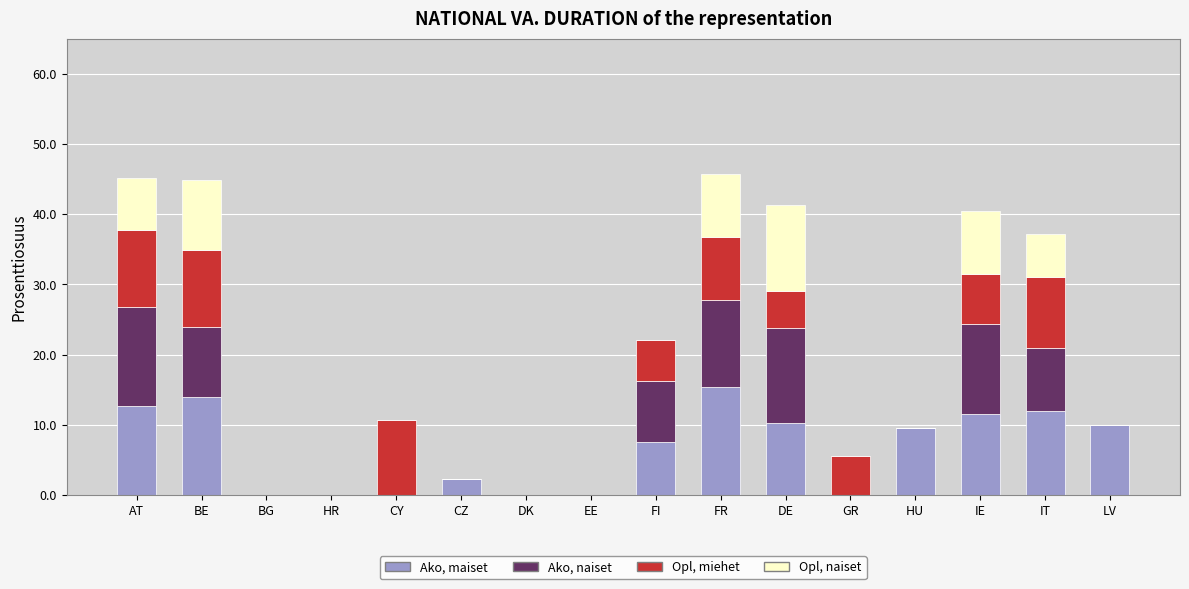

True or false: Ako, maiset has a value of 13.9 at BE.

True